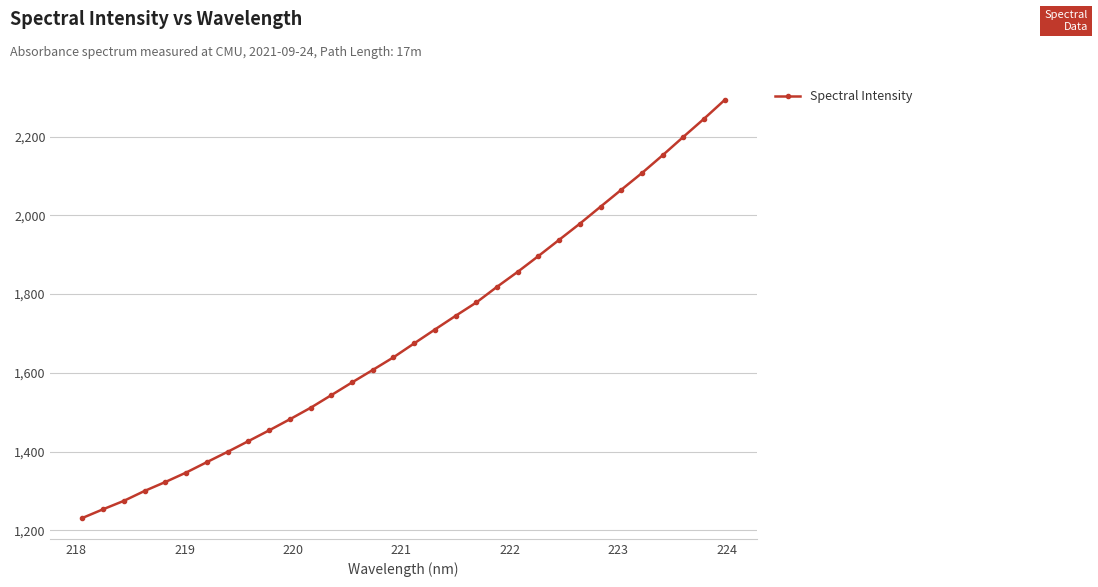

True or false: there are more than 2 points higher than both neighbors.

False